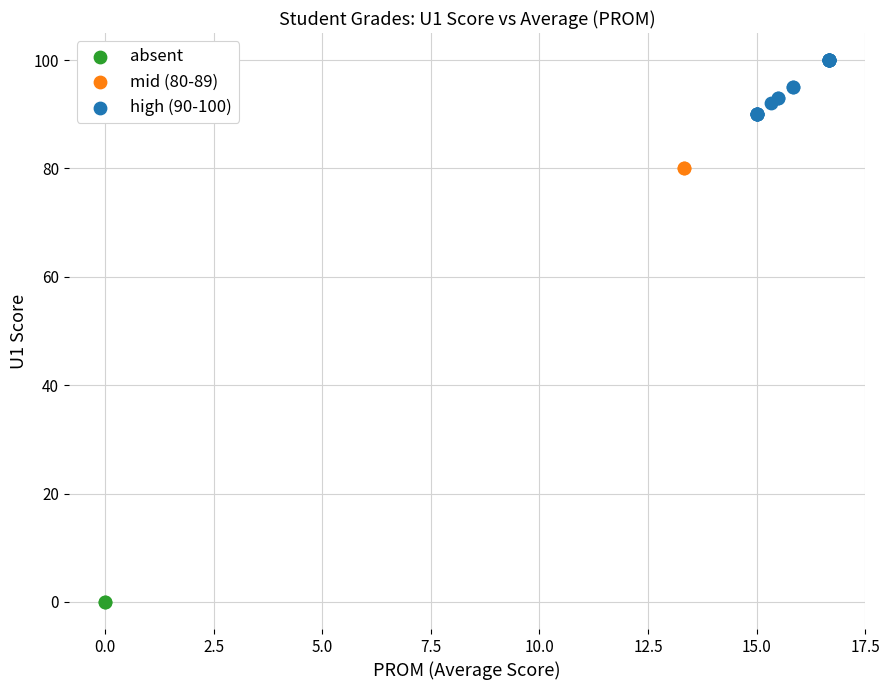

What are all the series names shown in the legend?

absent, mid (80-89), high (90-100)